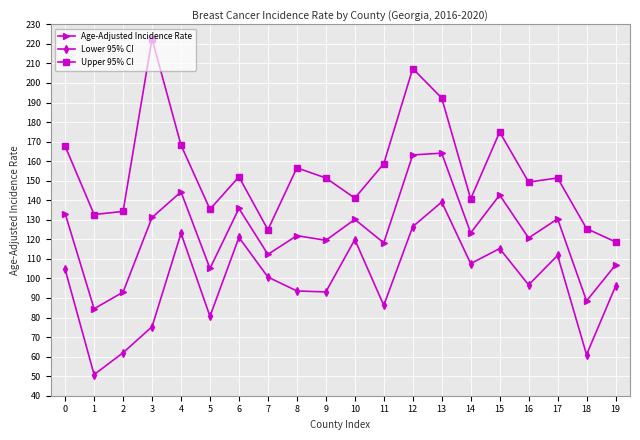

What are all the series names shown in the legend?

Age-Adjusted Incidence Rate, Lower 95% CI, Upper 95% CI